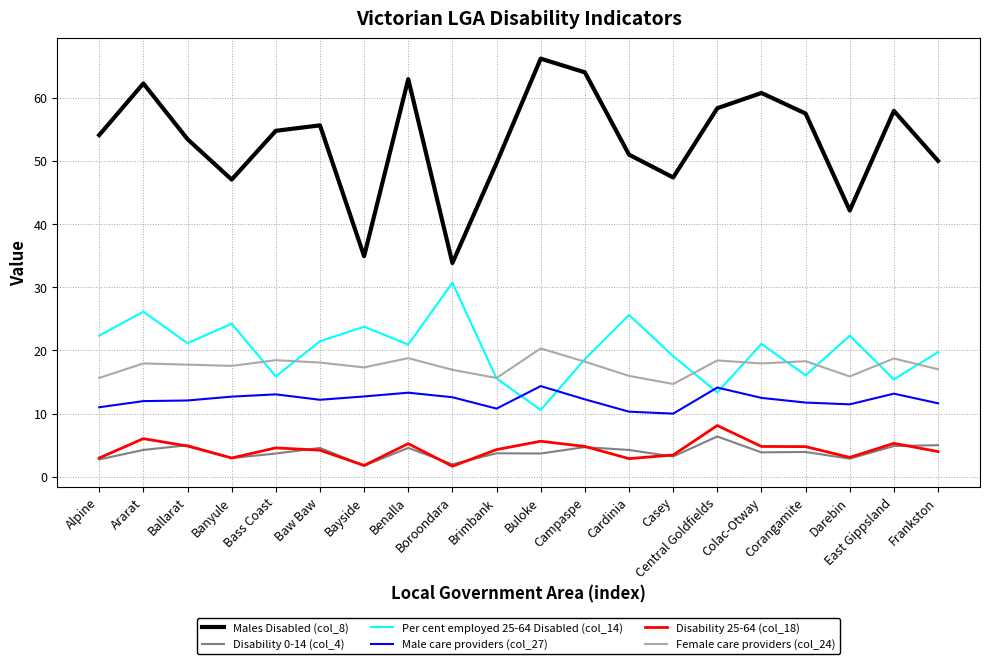

In Disability 0-14 (col_4), how many points are lower than both neighbors (excluding endpoints)?

7